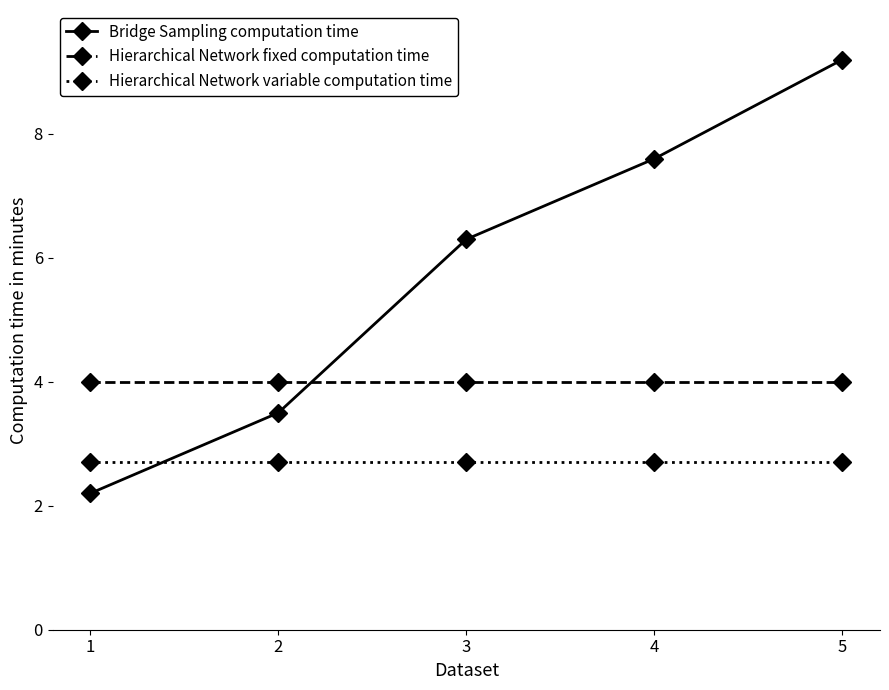

Which category has the highest value in the Bridge Sampling computation time series?

5